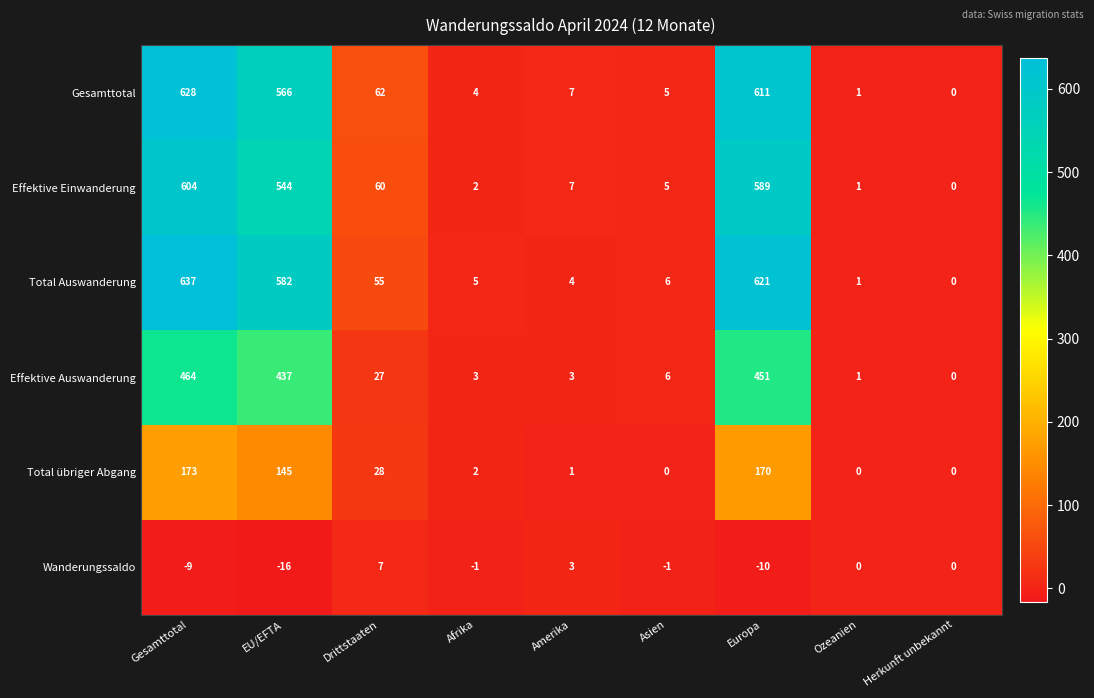

Which series has the largest range (max minus min)?

Total Auswanderung